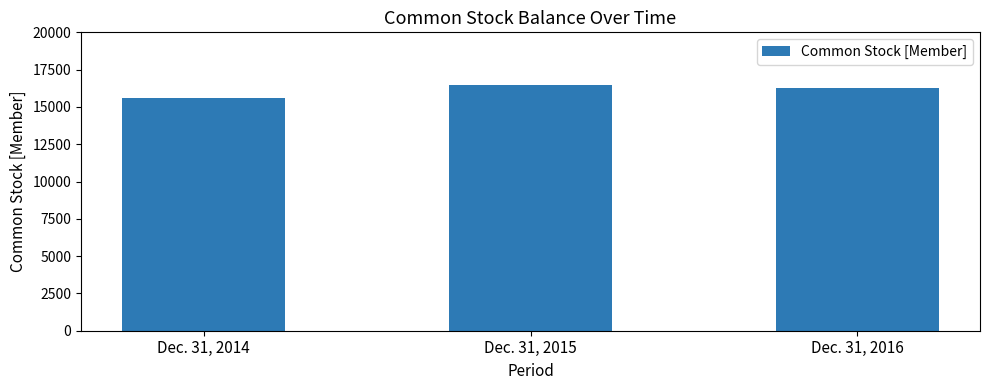

What is the value of the 3rd bar from the left?

16251